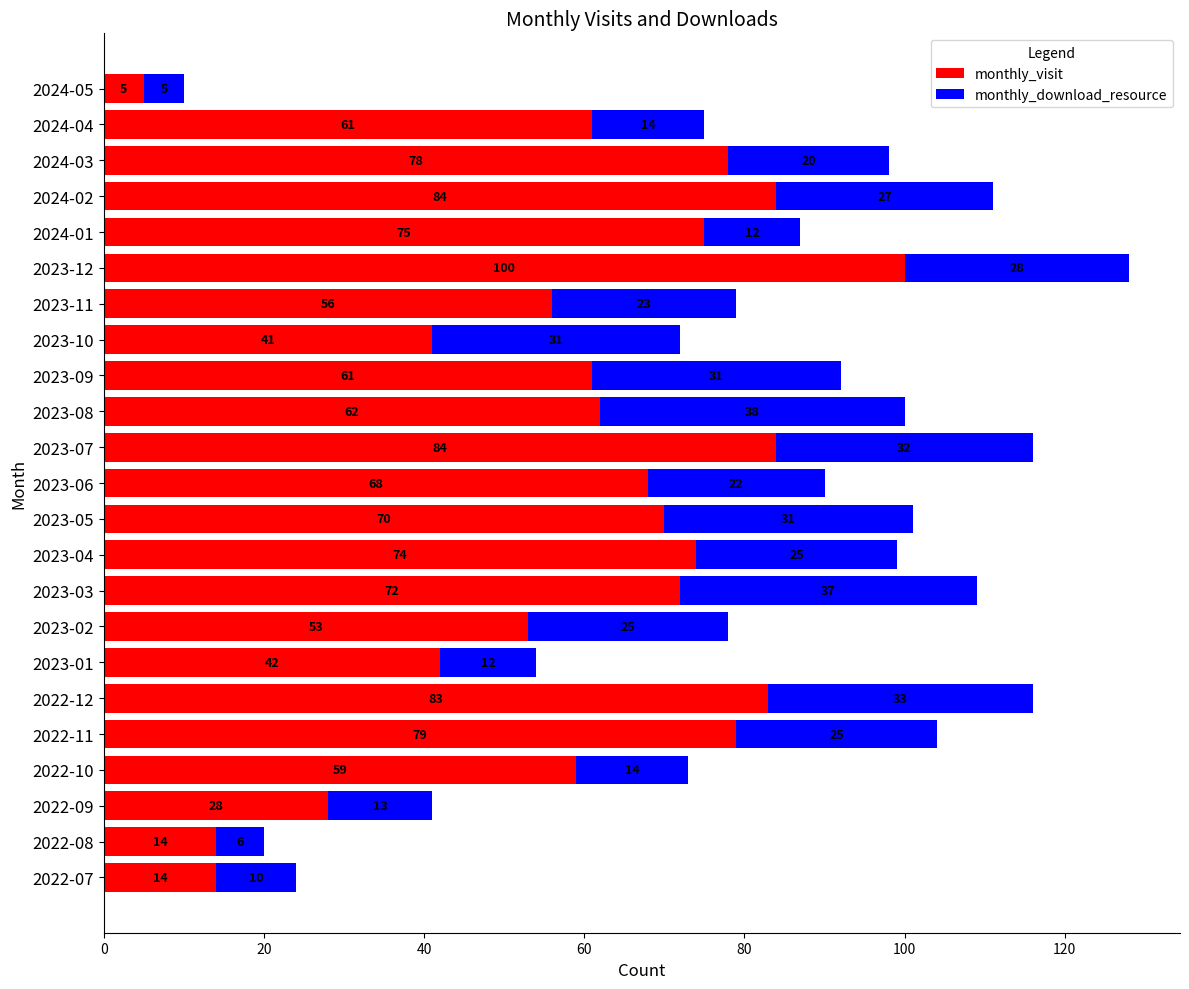

What is the maximum value for monthly_visit?

100